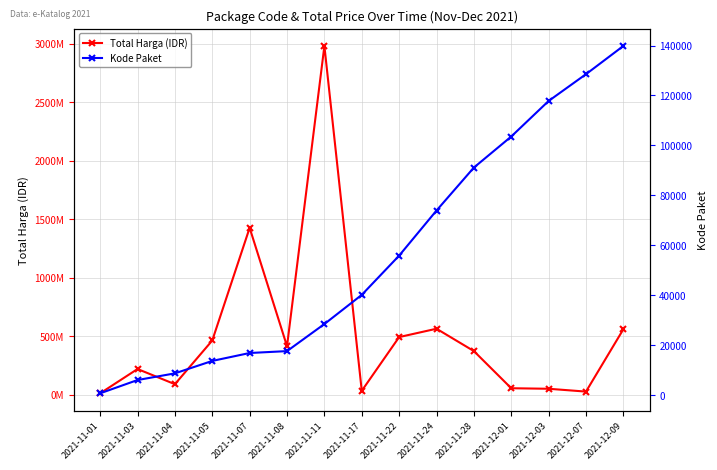

What is the sum of the Total Harga (IDR) values at 2021-12-01 and 2021-11-05?

520154900